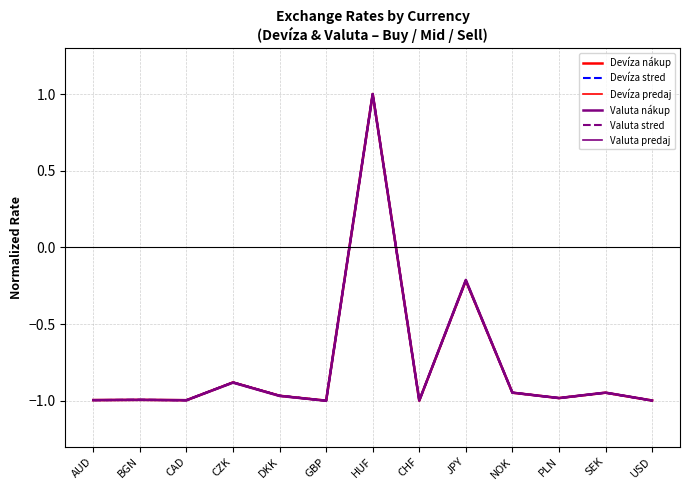

How many lines are shown in the chart?

6